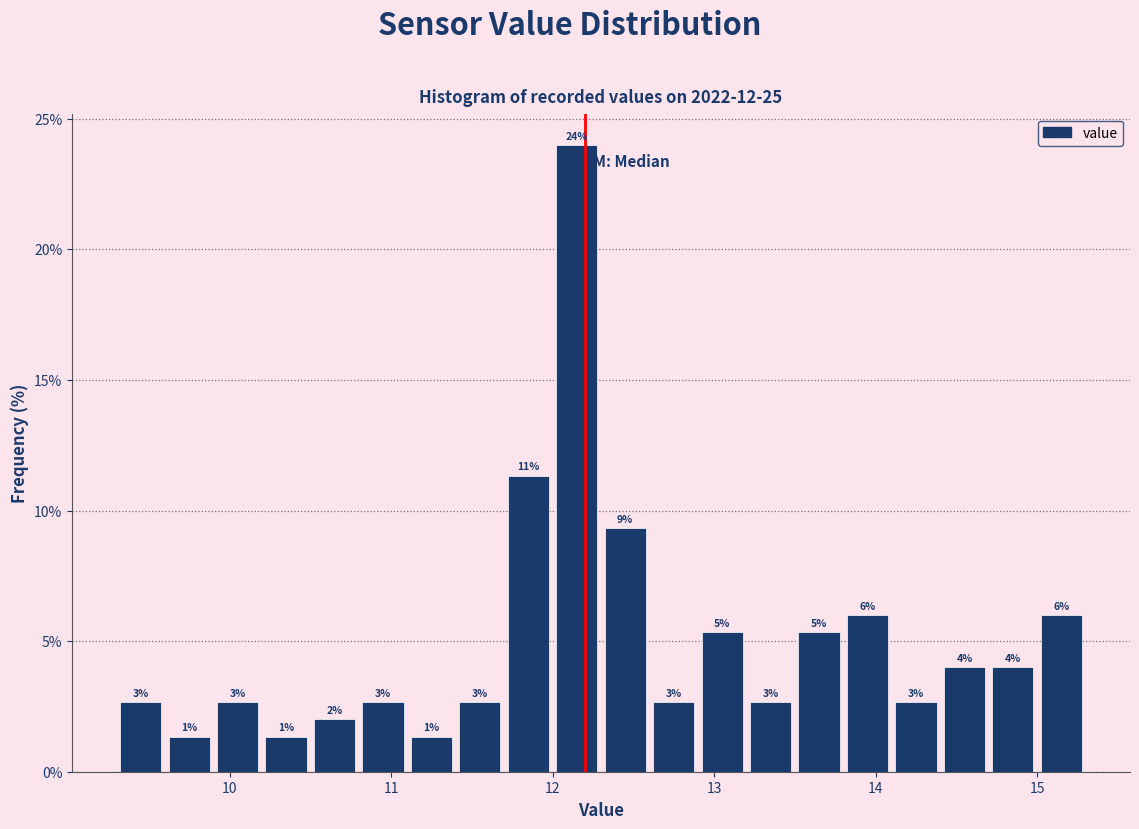

Read against the x-axis, roughly where is the centre of the tallest bar?

12.2